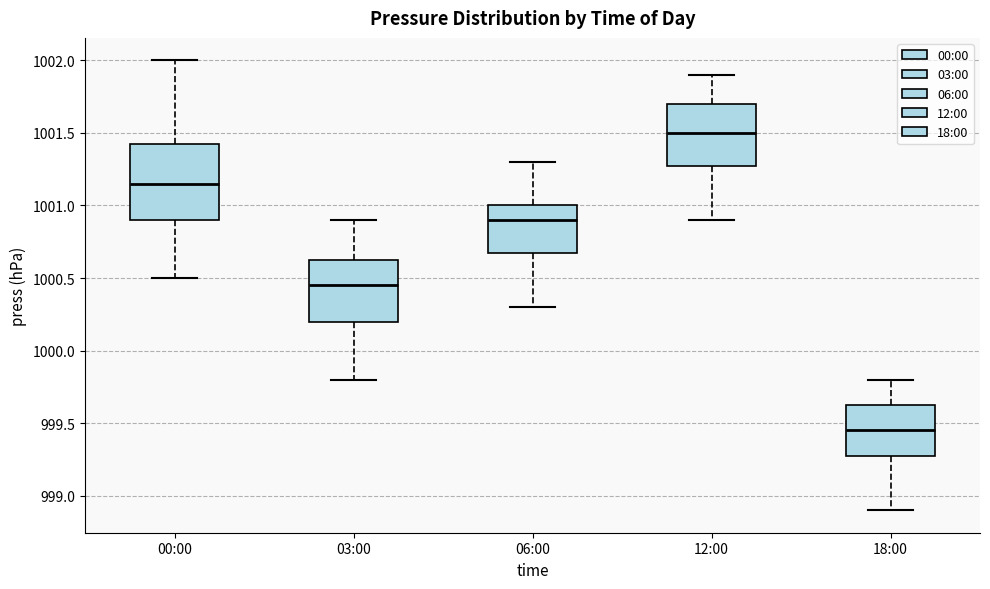

Comparing the boxes themselves (not the whiskers), which one is the tallest?

00:00